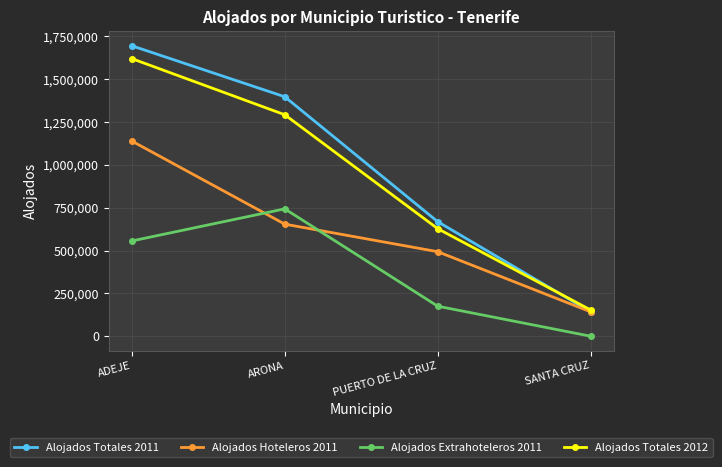

What is the maximum value shown in the chart?

1695614